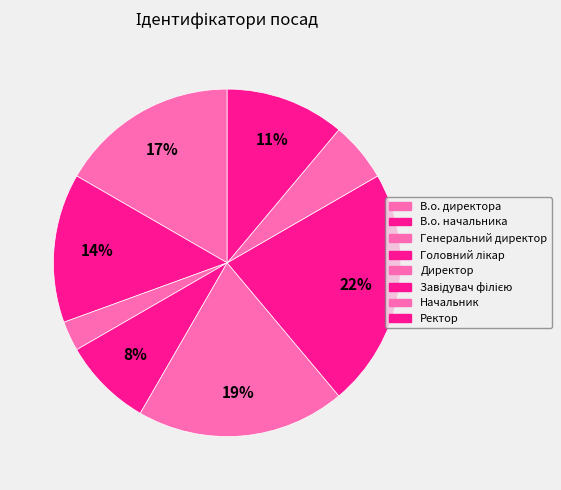

Does any single category account for the majority?

No